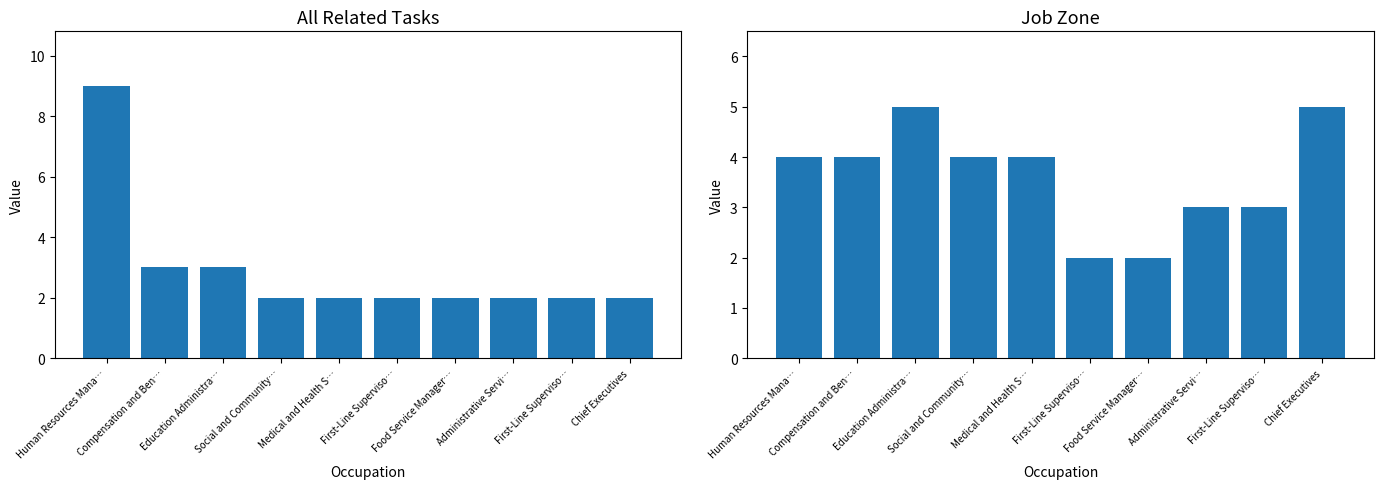

How many values in the Job Zone series are below 4?

4